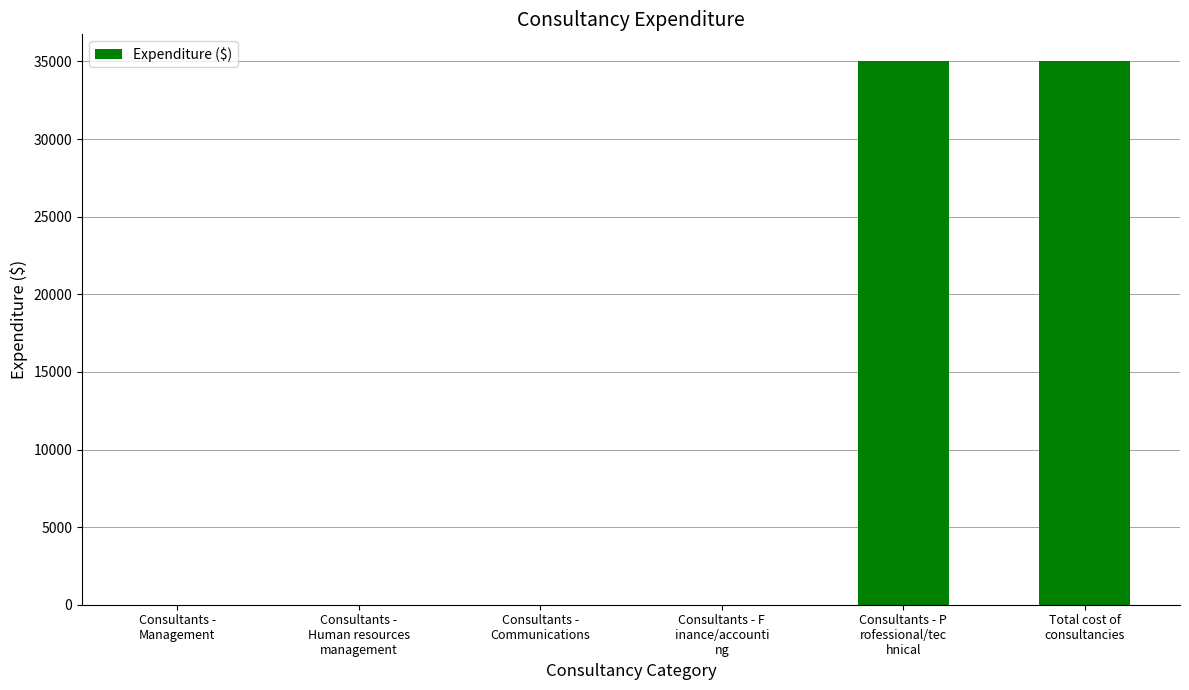

What is the maximum value shown in the chart?

35000